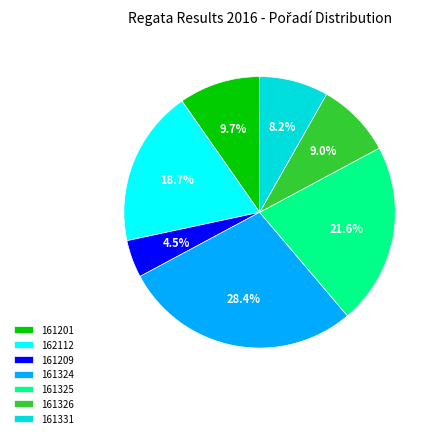

Approximately how many times larger is the value at 161331 compared to 161324?

0.3